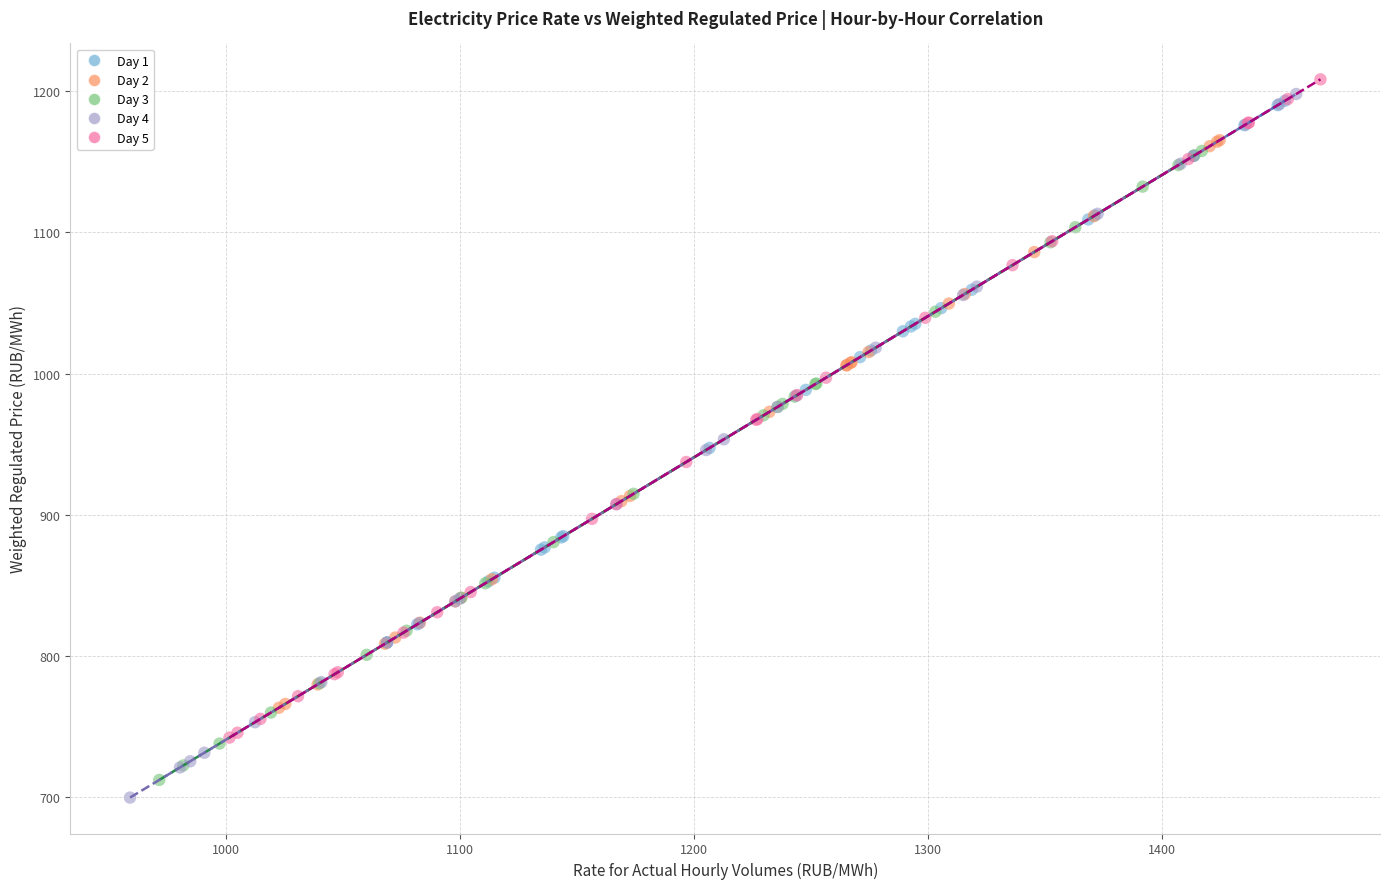

Which series contains the lowest Y value?

Day 4